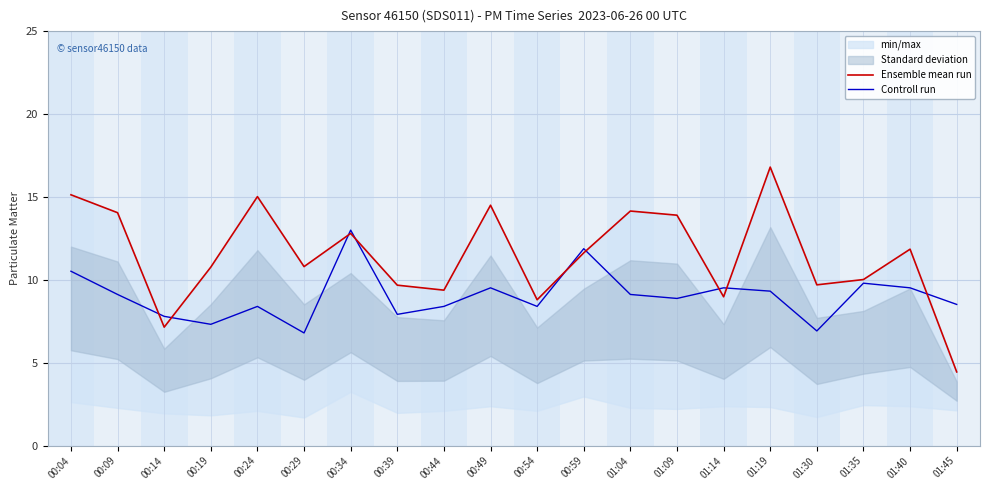

True or false: Ensemble mean run and Controll run cross at least once.

True